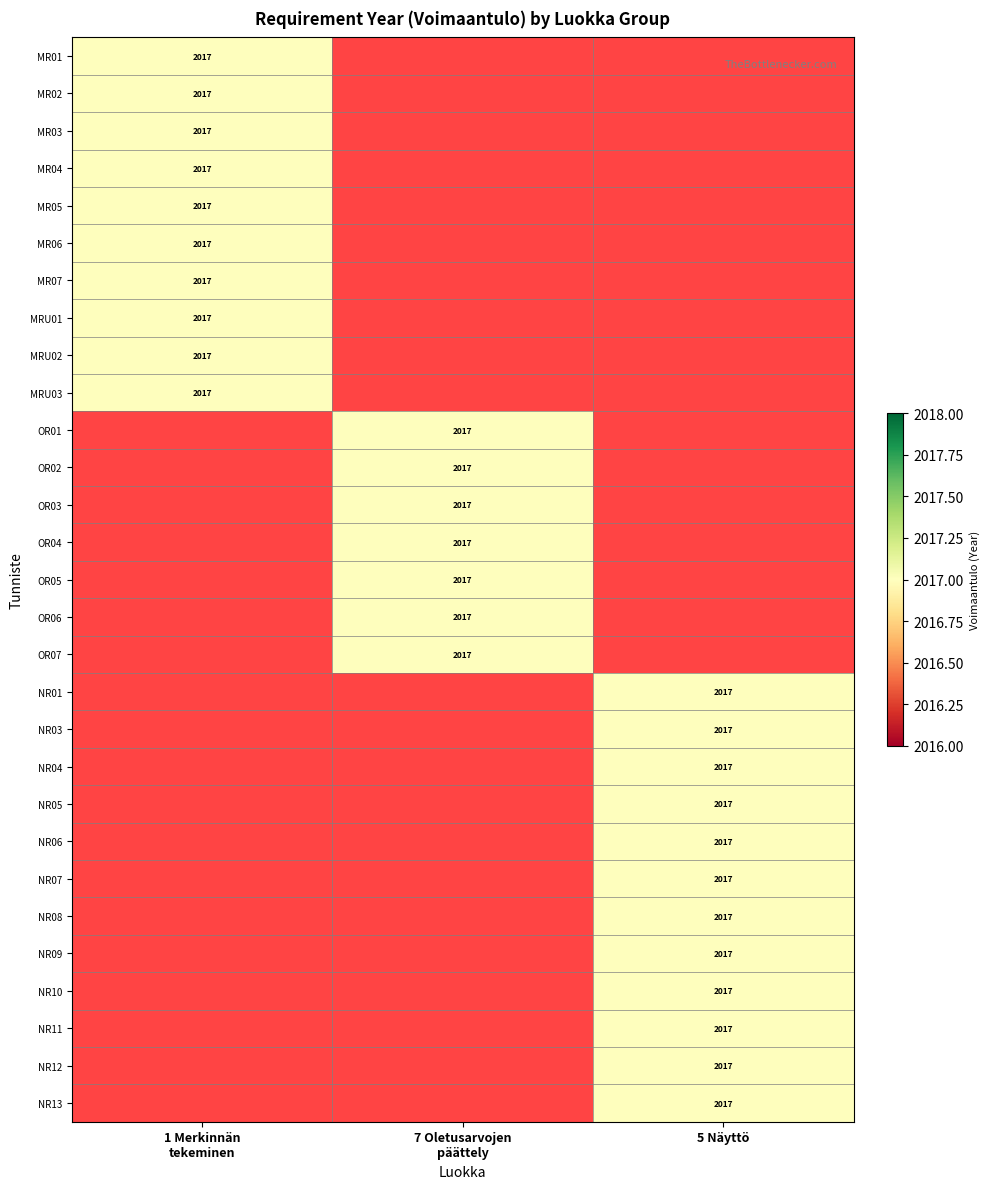

The value of NR03 at 5 Näyttö is 1183. True or false?

False